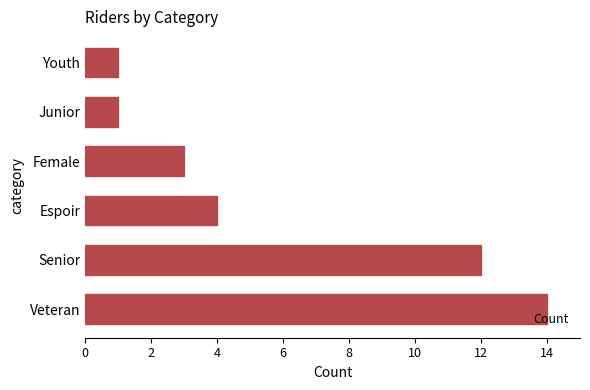

Between Youth and Veteran, which is larger?

Veteran